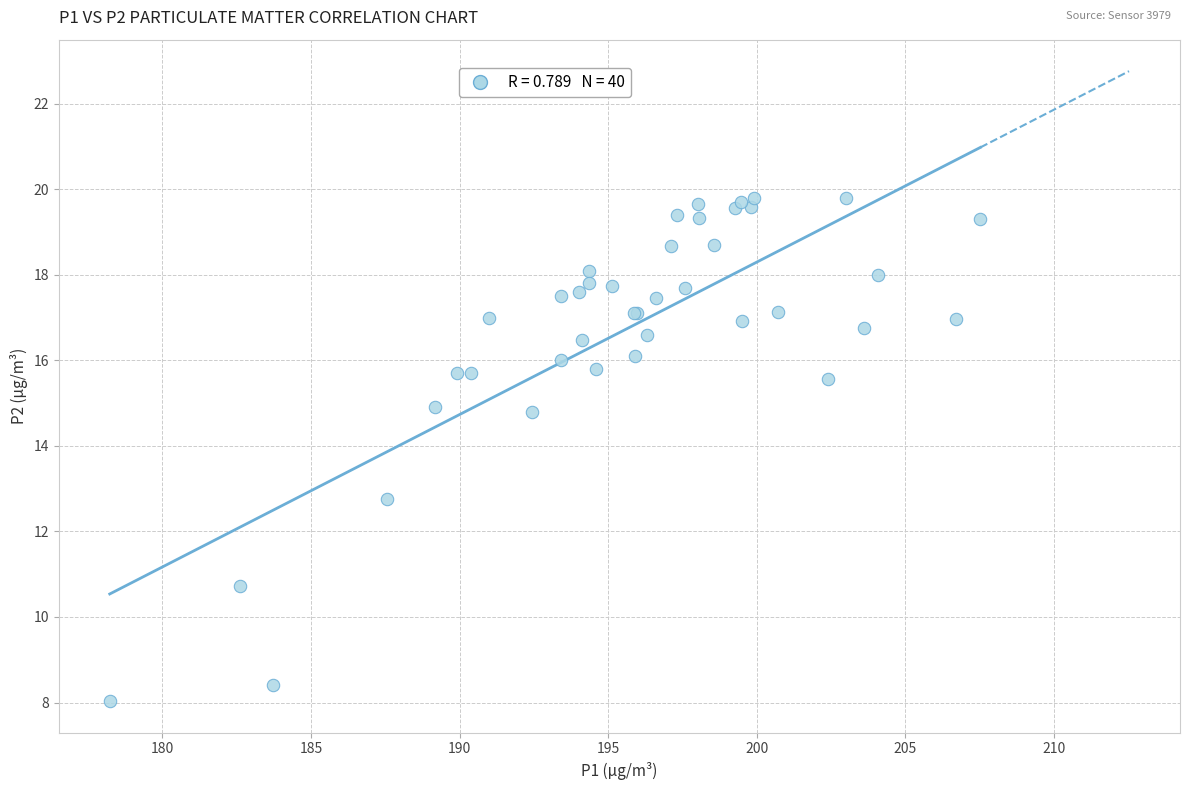

What Y value in the scatter plot is closest to 13?

12.8